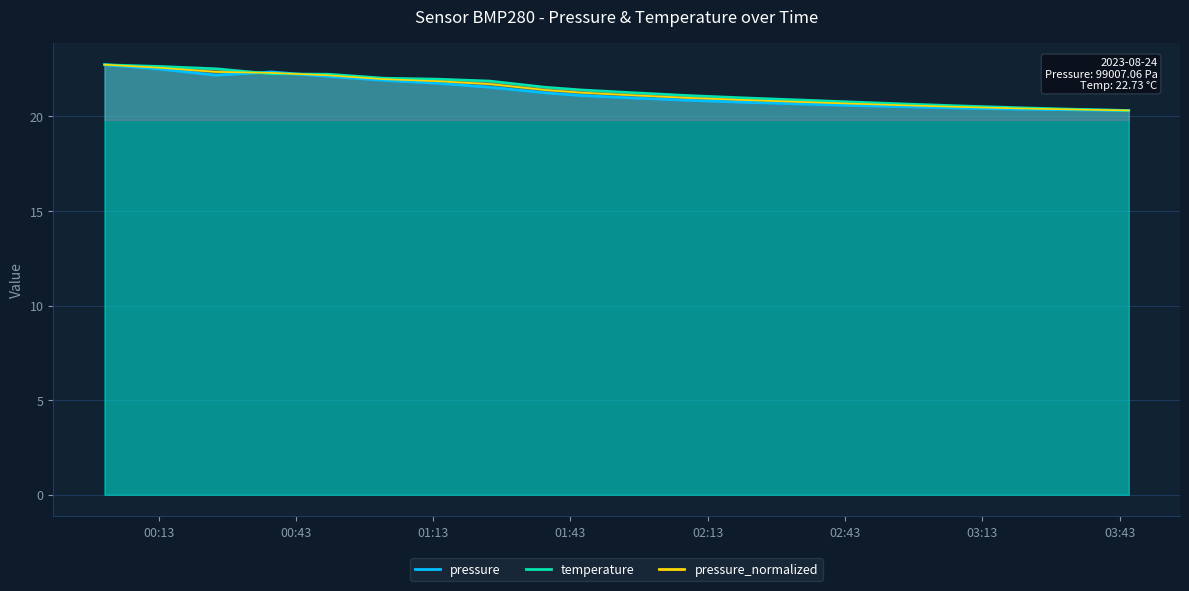

Which label corresponds to the largest value in the chart?

2023-08-24T00:01:10